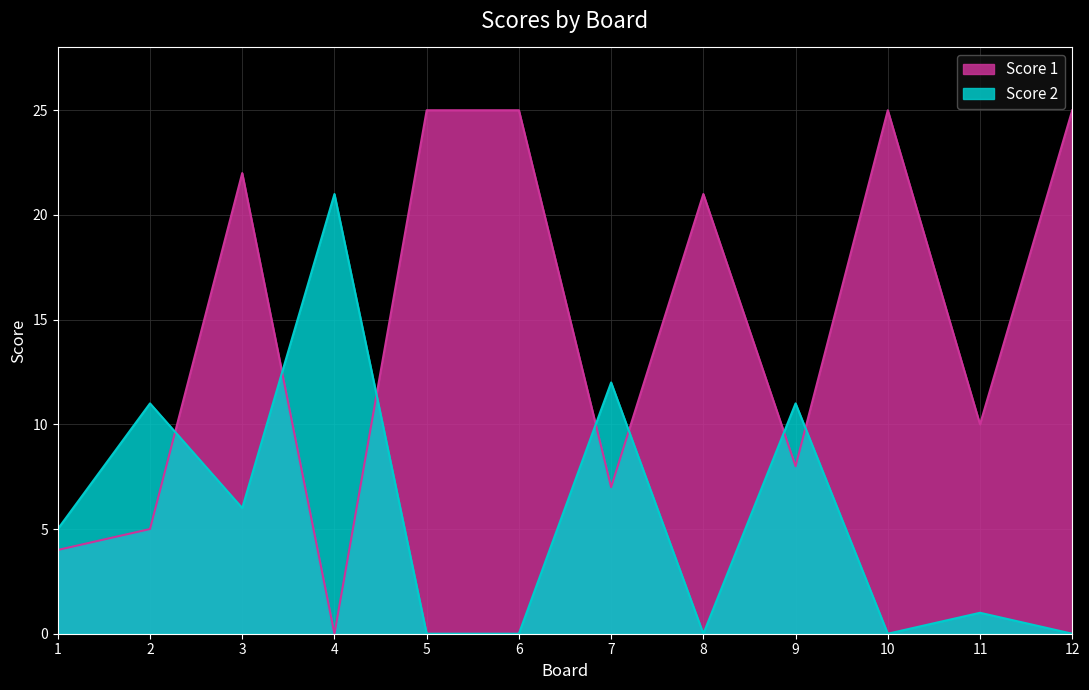

How many series are shown in this chart?

2